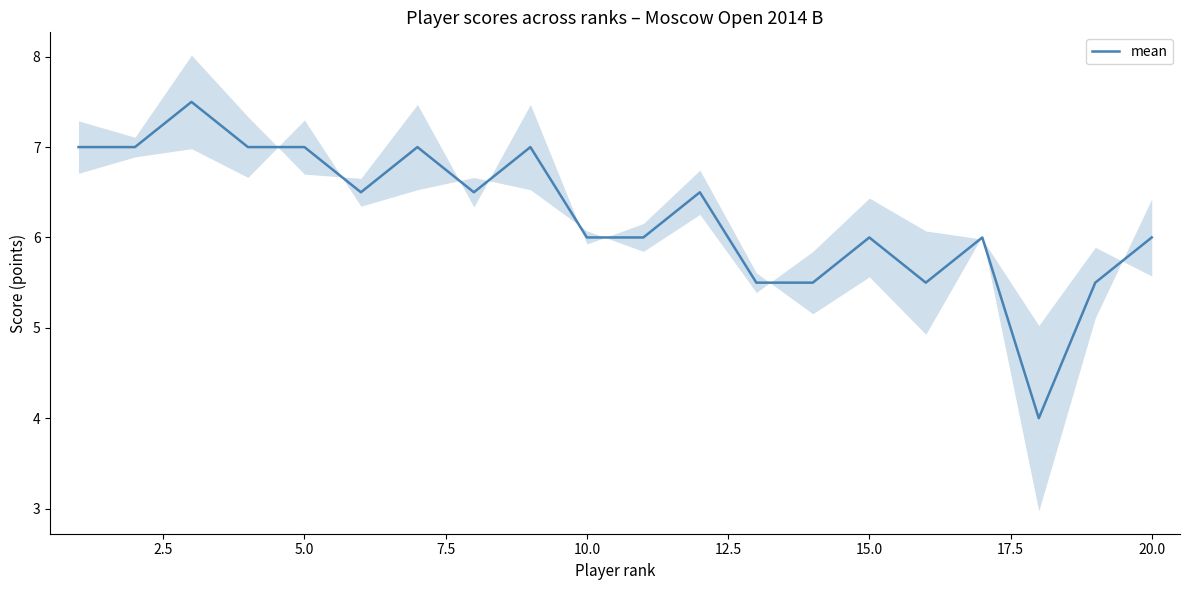

True or false: mean has a value of 6.0 at 10.0.

True